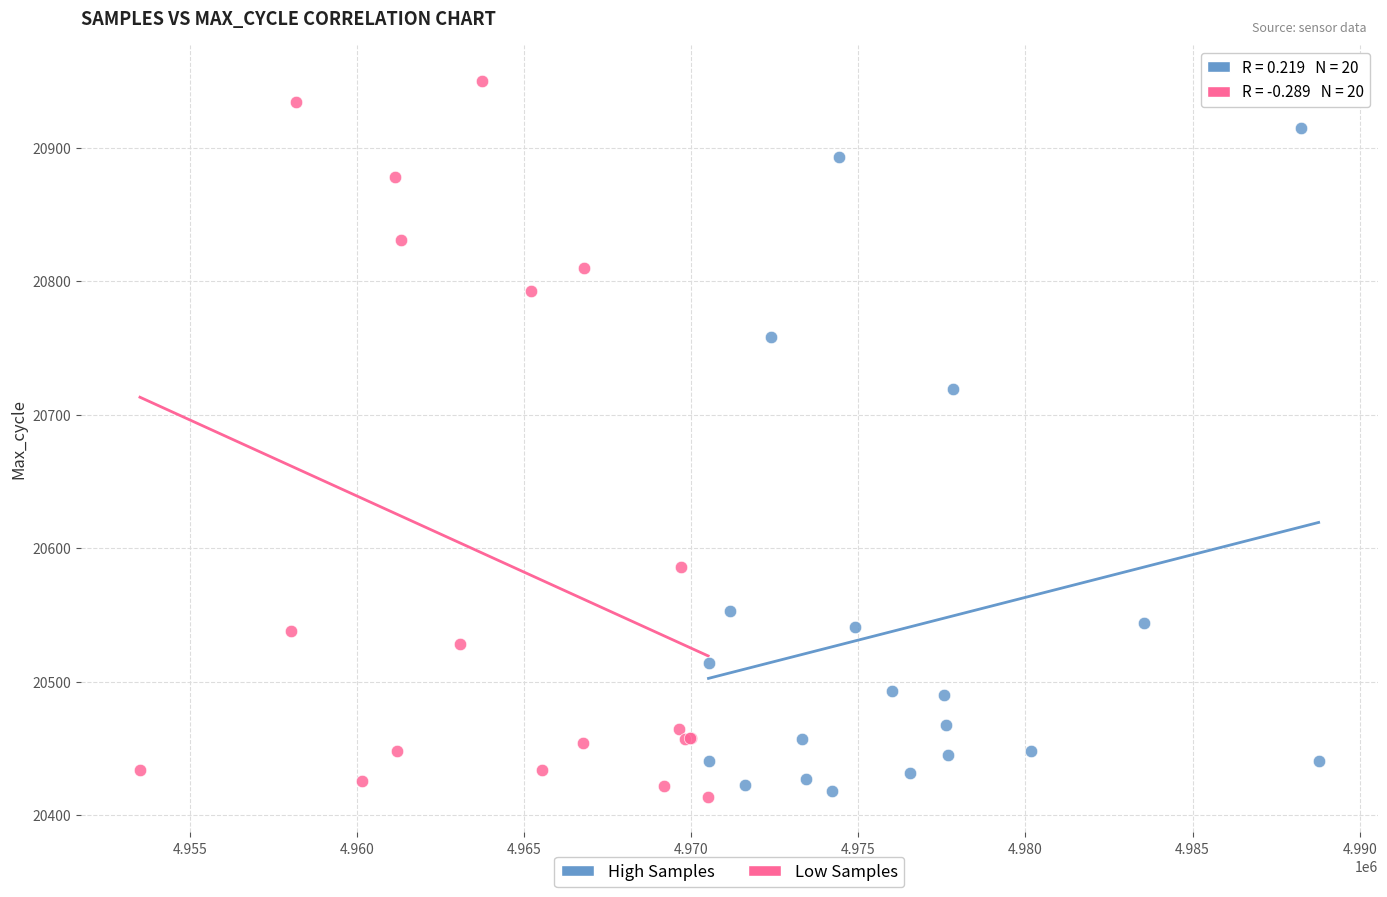

Which series has the largest Y range (max minus min)?

Low Samples